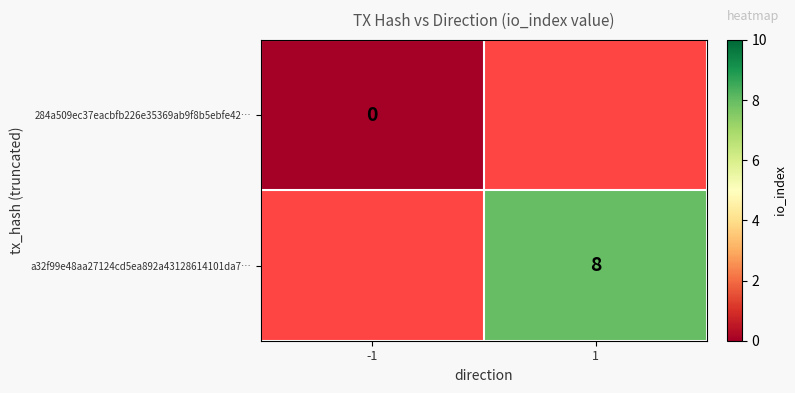

At how many categories does at least one series exceed 2?

1